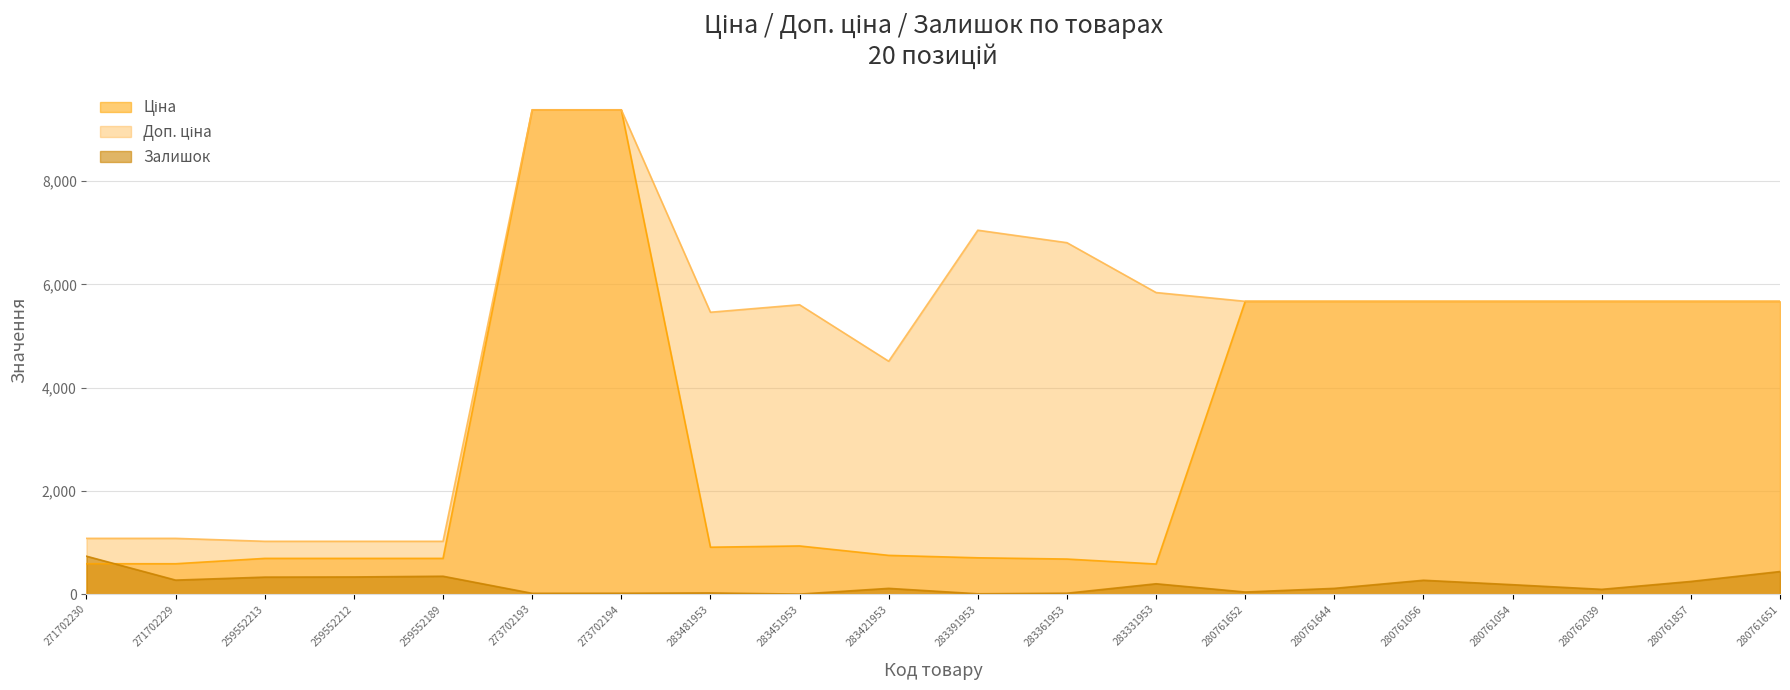

The Залишок series shows 113.0 at 280761644. True or false?

True